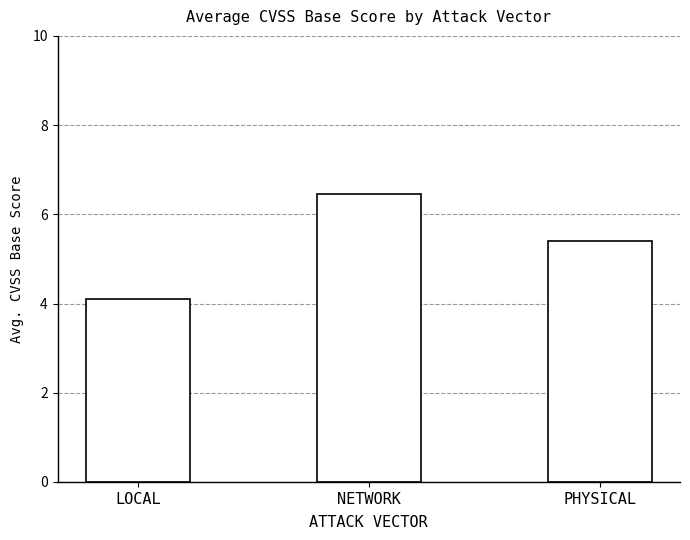

True or false: the data shows 6.4 at NETWORK.

True